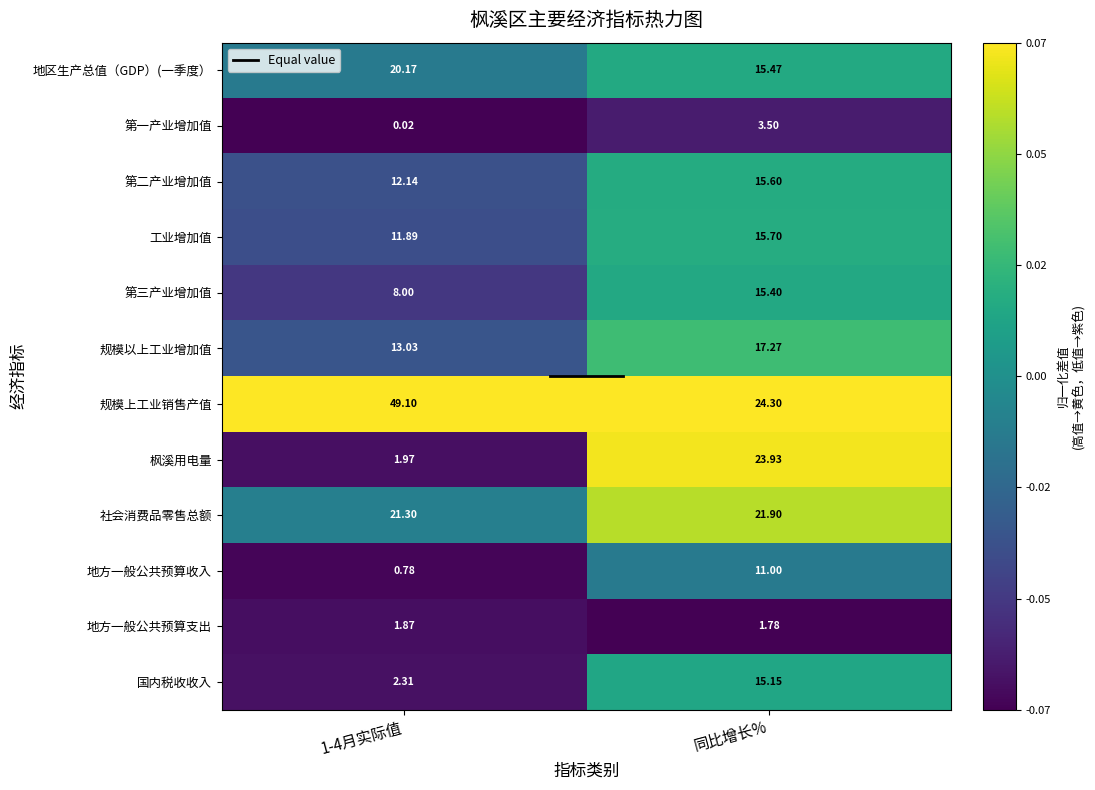

At which category is the sum across all series the highest?

同比增长%